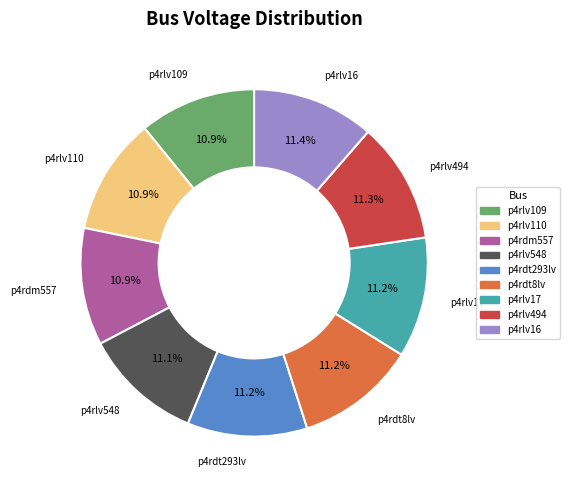

Is the sum of p4rlv110 and p4rlv494 greater than half?

No